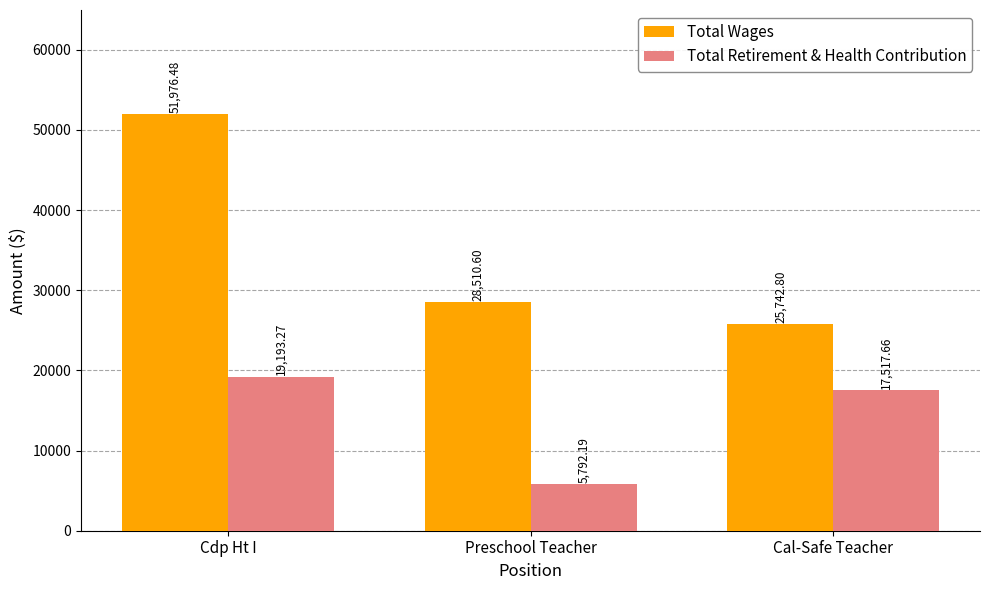

What is the label of the 2nd bar from the right?

Preschool Teacher